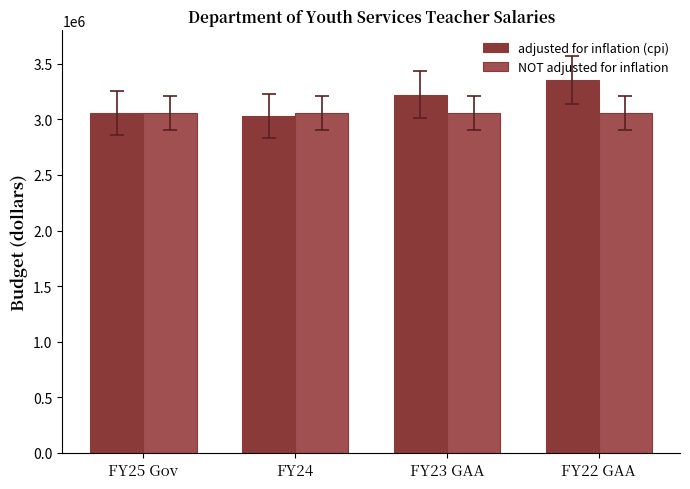

Reading left to right, extract all data points from this chart.

adjusted for inflation (cpi): 3059187	3032380	3221904	3356416
NOT adjusted for inflation: 3059187	3059187	3059187	3059187